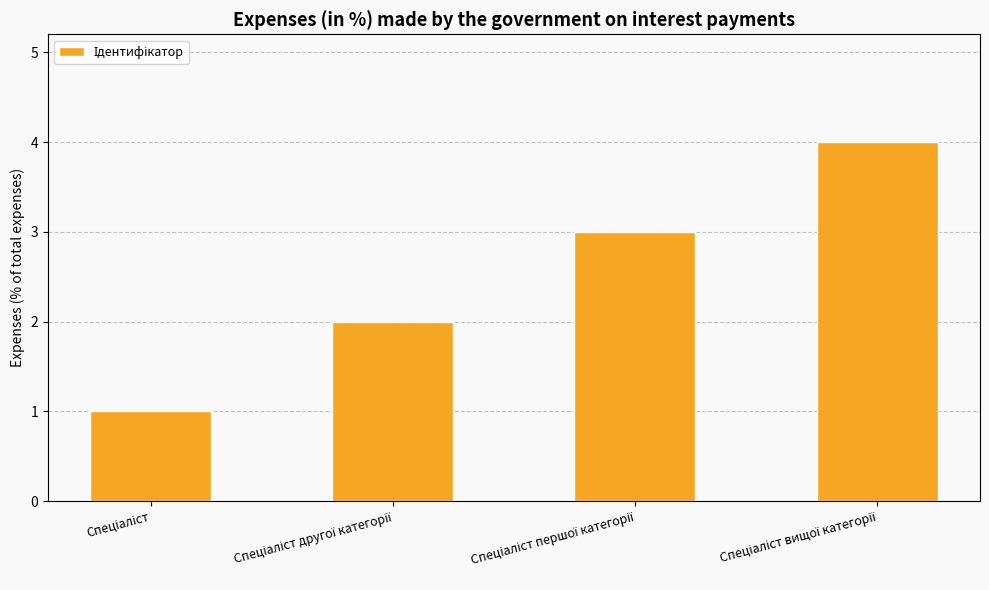

What is the sum of all values?

10